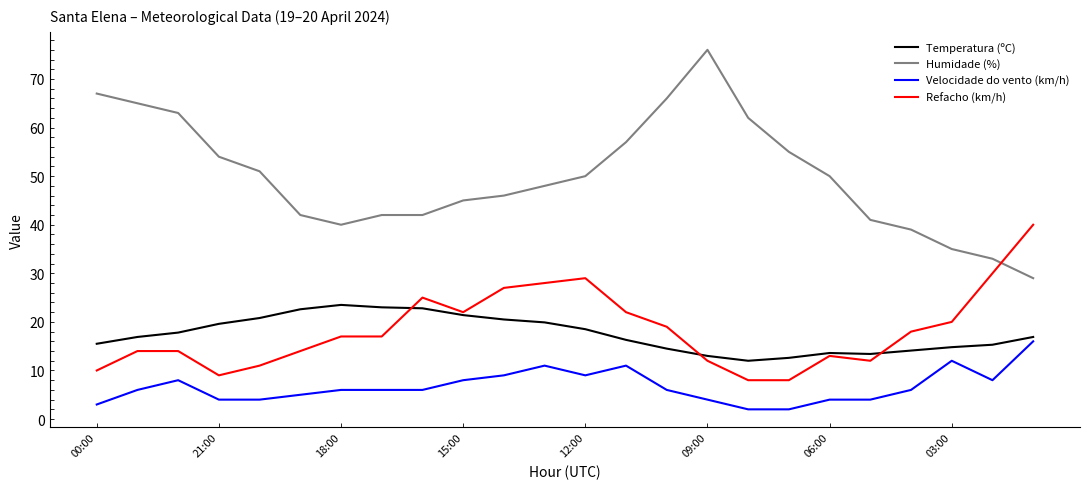

Which series has the widest spread of values?

Humidade (%)